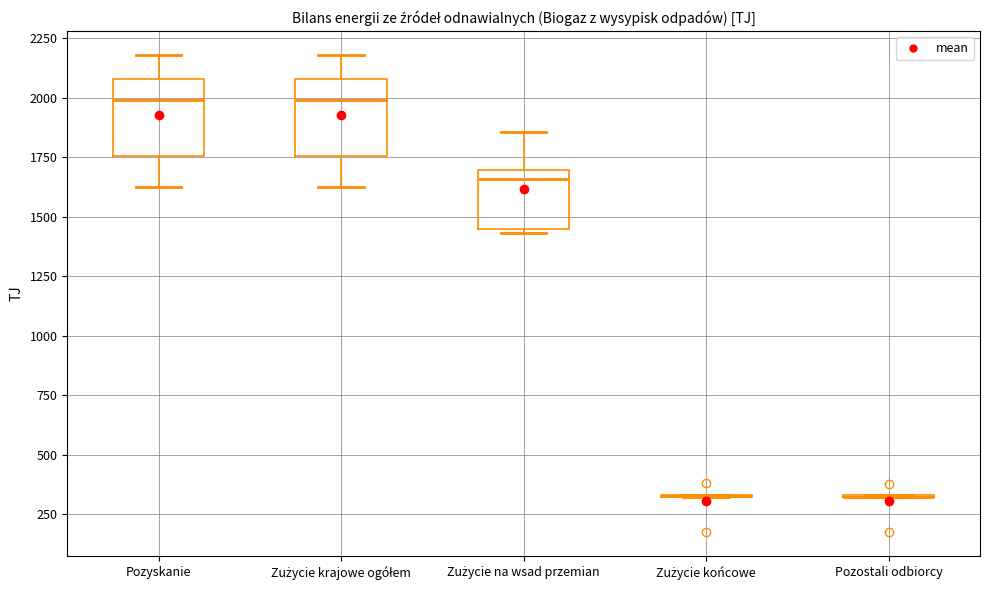

Reading left to right, read every box against the y-axis: the position of its median line, the range the box covers, and the ends of its whiskers. The values are not printed on the chart, so give them approximately, as read against the axis.

Pozyskanie: median 2000, box 1750 to 2100, whiskers 1650 to 2200
Zużycie krajowe ogółem: median 2000, box 1750 to 2100, whiskers 1650 to 2200
Zużycie na wsad przemian: median 1650, box 1450 to 1700, whiskers 1450 (just below the box's lower edge) to 1850
Zużycie końcowe: box collapsed to a line at 350, whiskers 300 to 350
Pozostali odbiorcy: box collapsed to a line at 300, whiskers 300 to 350